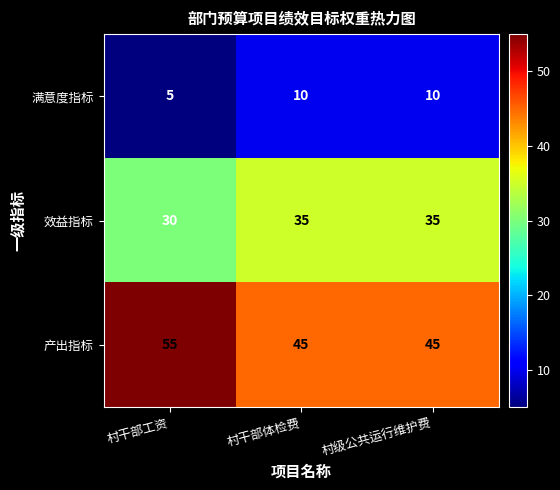

Which series has the largest total across all categories?

产出指标